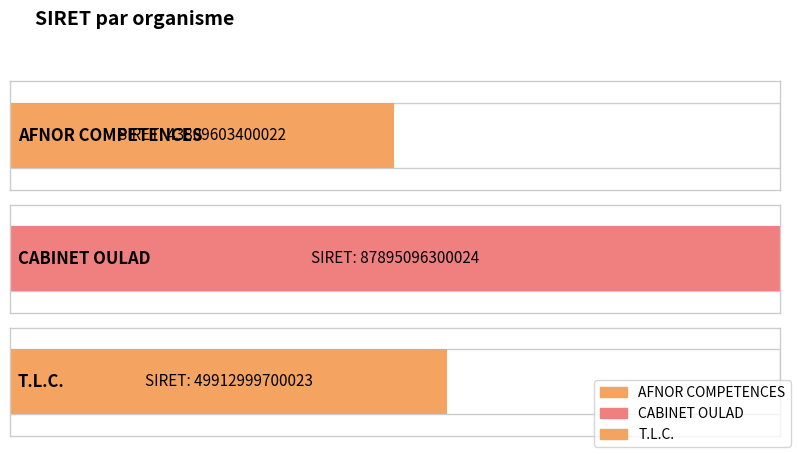

Are the bars horizontal?

Yes